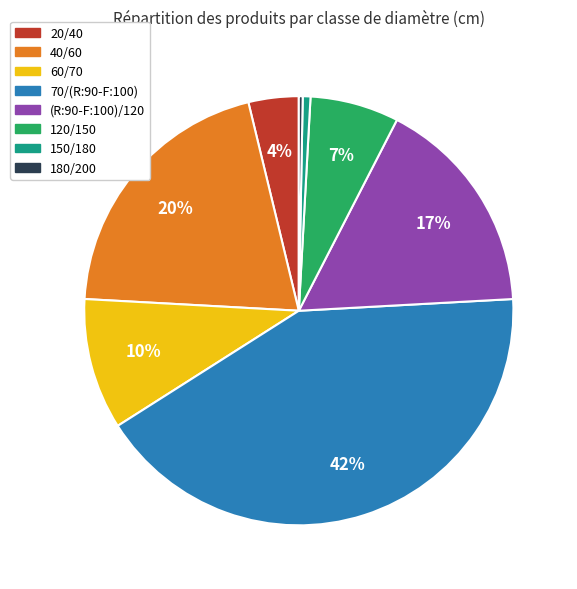

Which slice is the largest?

70/(R:90-F:100)